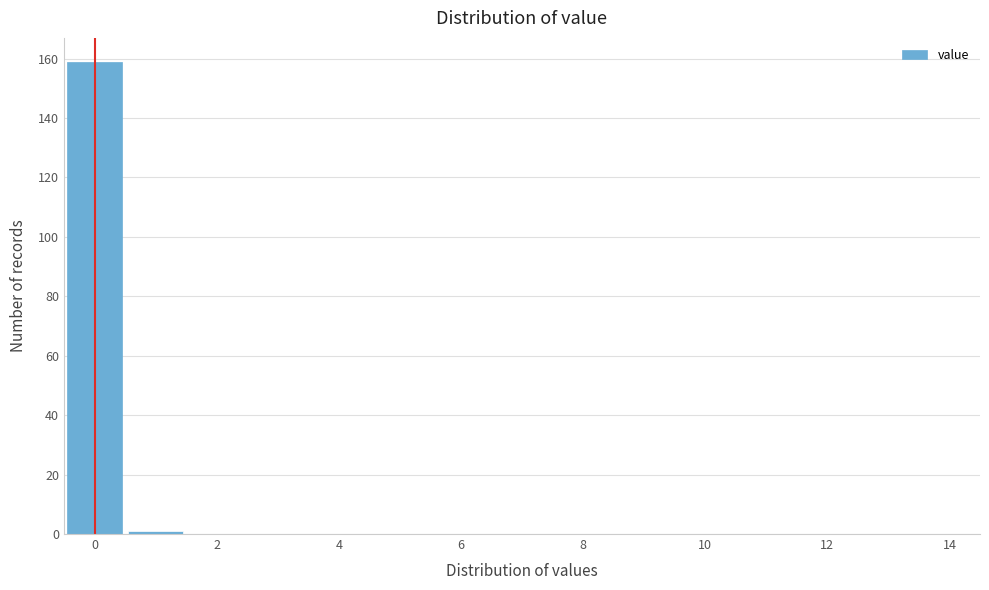

How tall is the bar that spans -0.5 to 0.5 on the x-axis? Neither the bar edges nor the heights are printed on the chart, so give them approximately, as read against the axes.

160